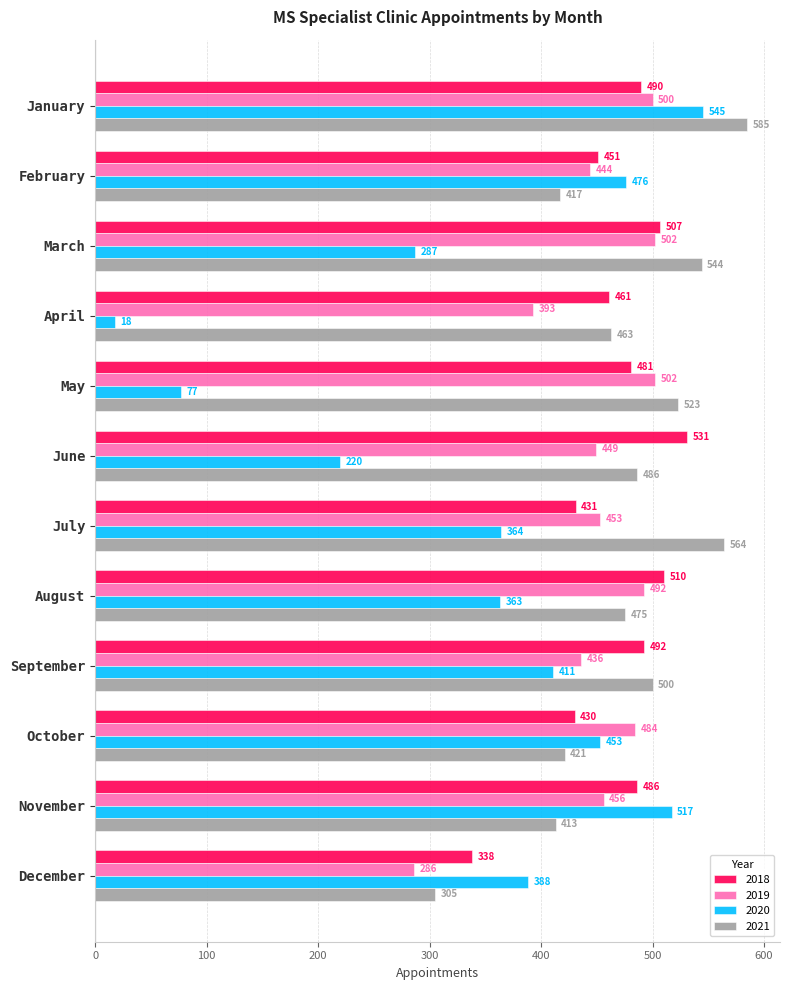

The 2021 series shows 486 at June. True or false?

True